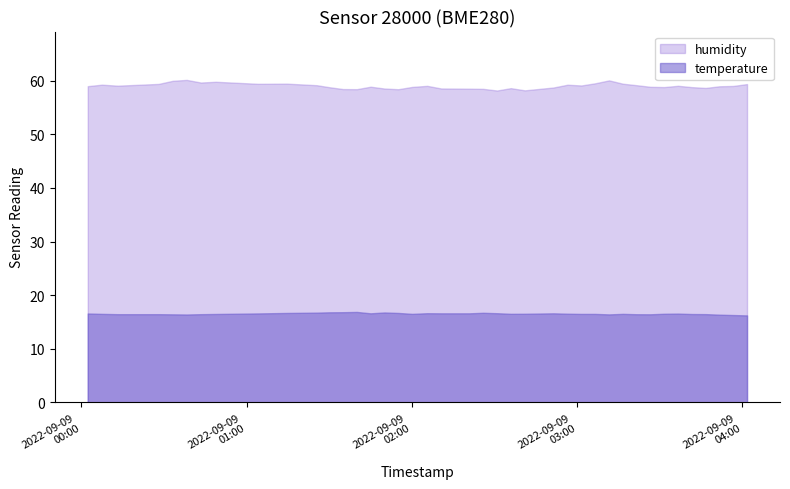

At which label does humidity first exceed 59?

2022-09-09T00:07:29